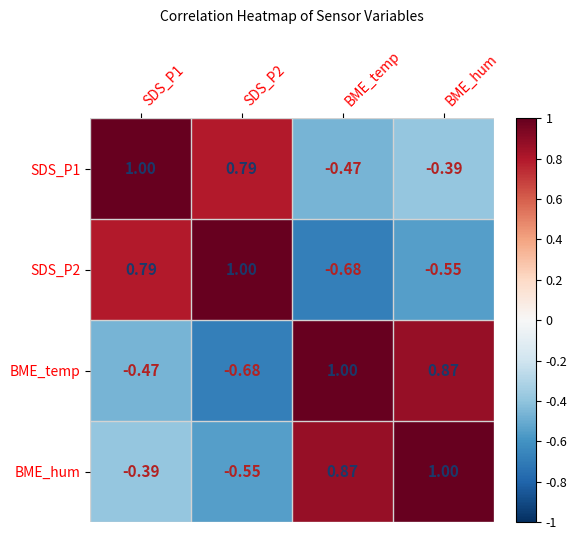

Which category has the highest value in the BME_temp series?

BME_temp